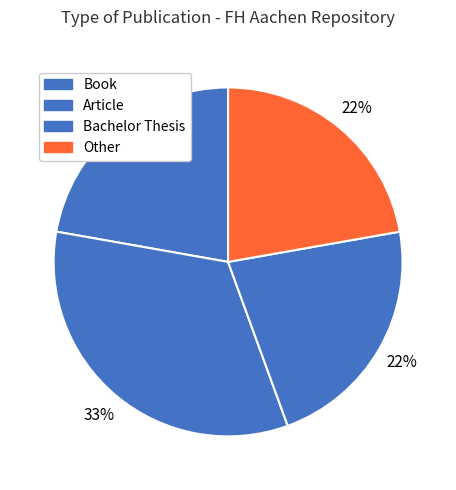

Which category has the smallest portion of the pie?

Book